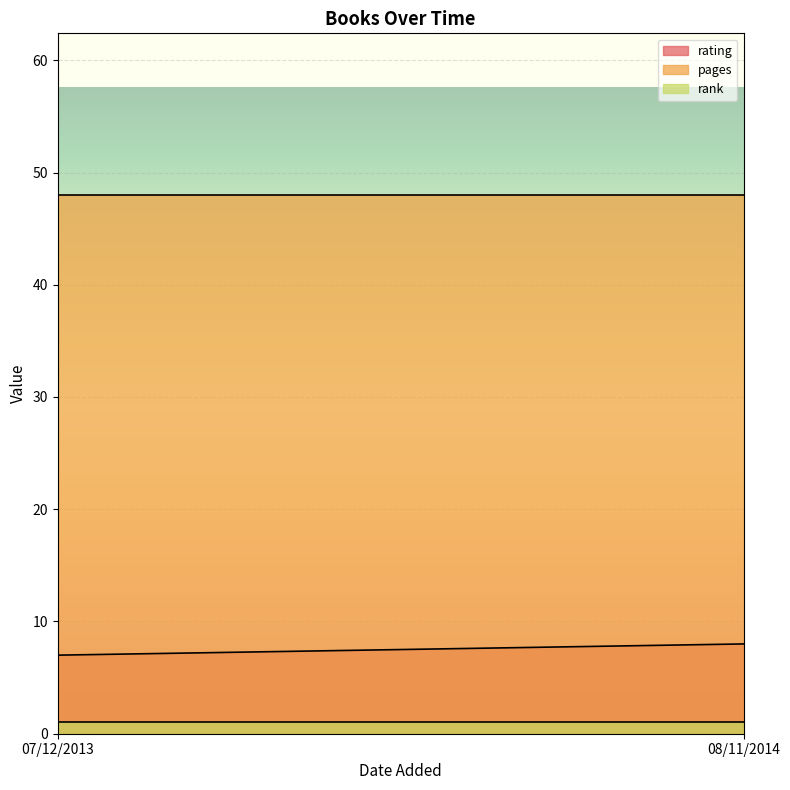

Which has a higher value, 08/11/2014 or 07/12/2013?

08/11/2014